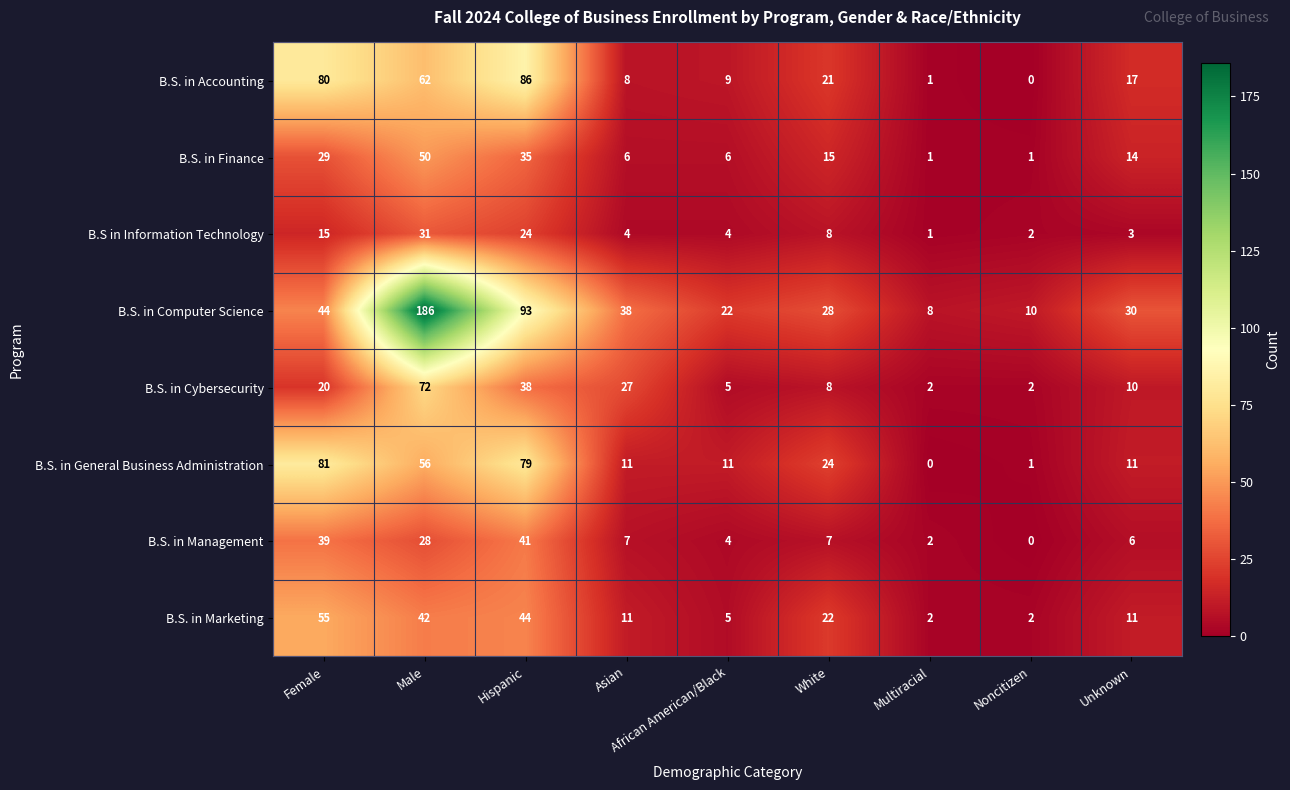

At which category is the sum across all series the highest?

Male